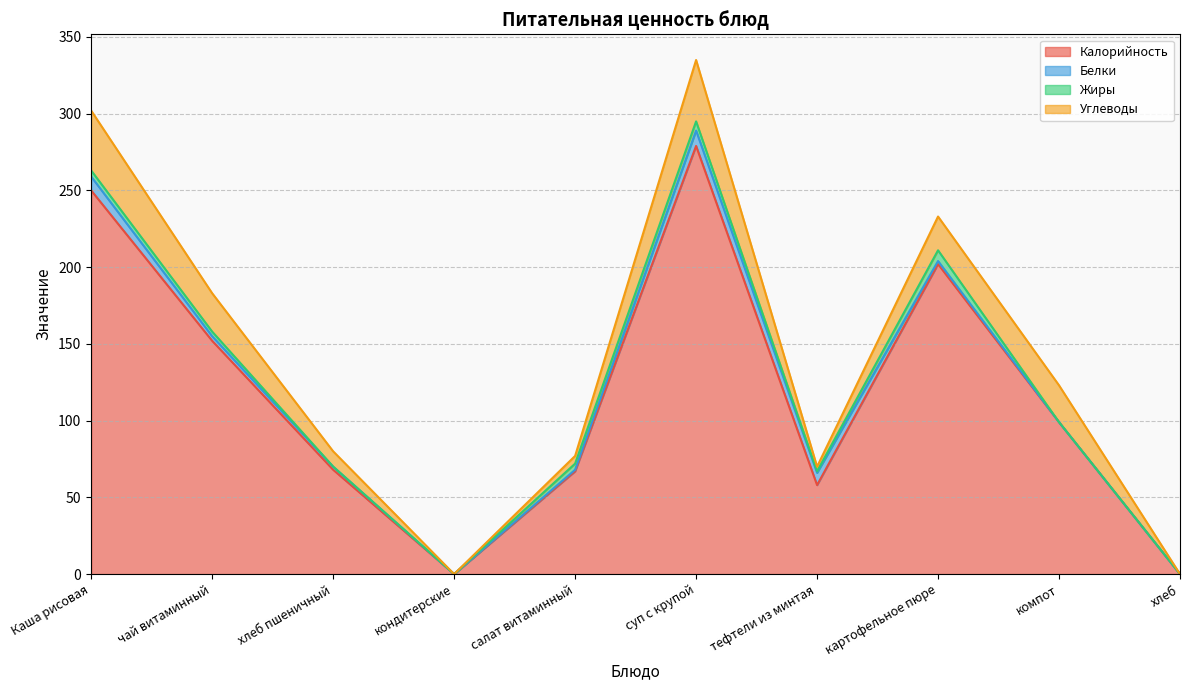

The value of Углеводы at картофельное пюре is 12. True or false?

False